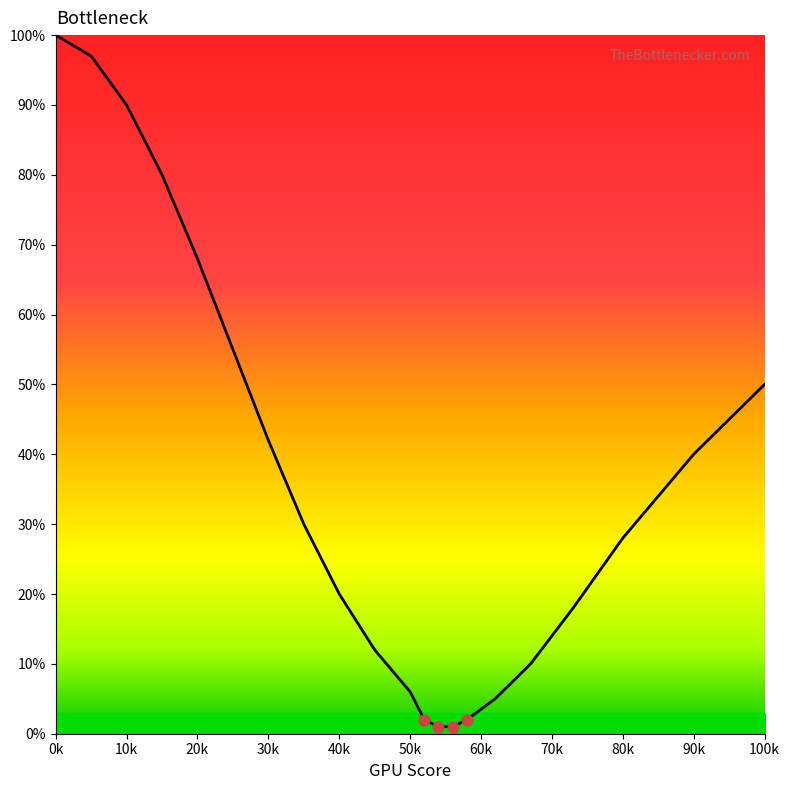

What is the maximum value shown in the chart?

100